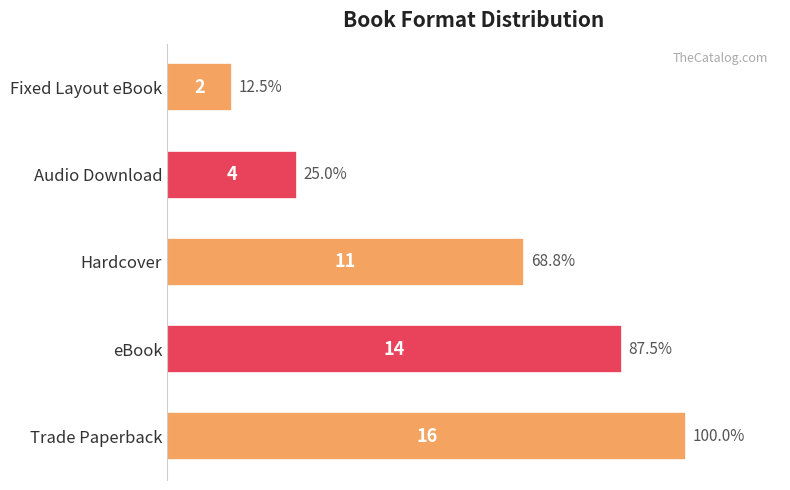

The value at Hardcover is 11. True or false?

True